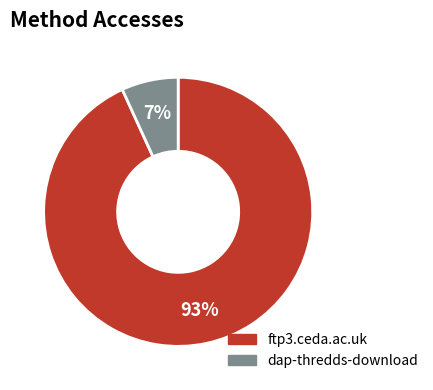

Which has a higher value, dap-thredds-download or ftp3.ceda.ac.uk?

ftp3.ceda.ac.uk